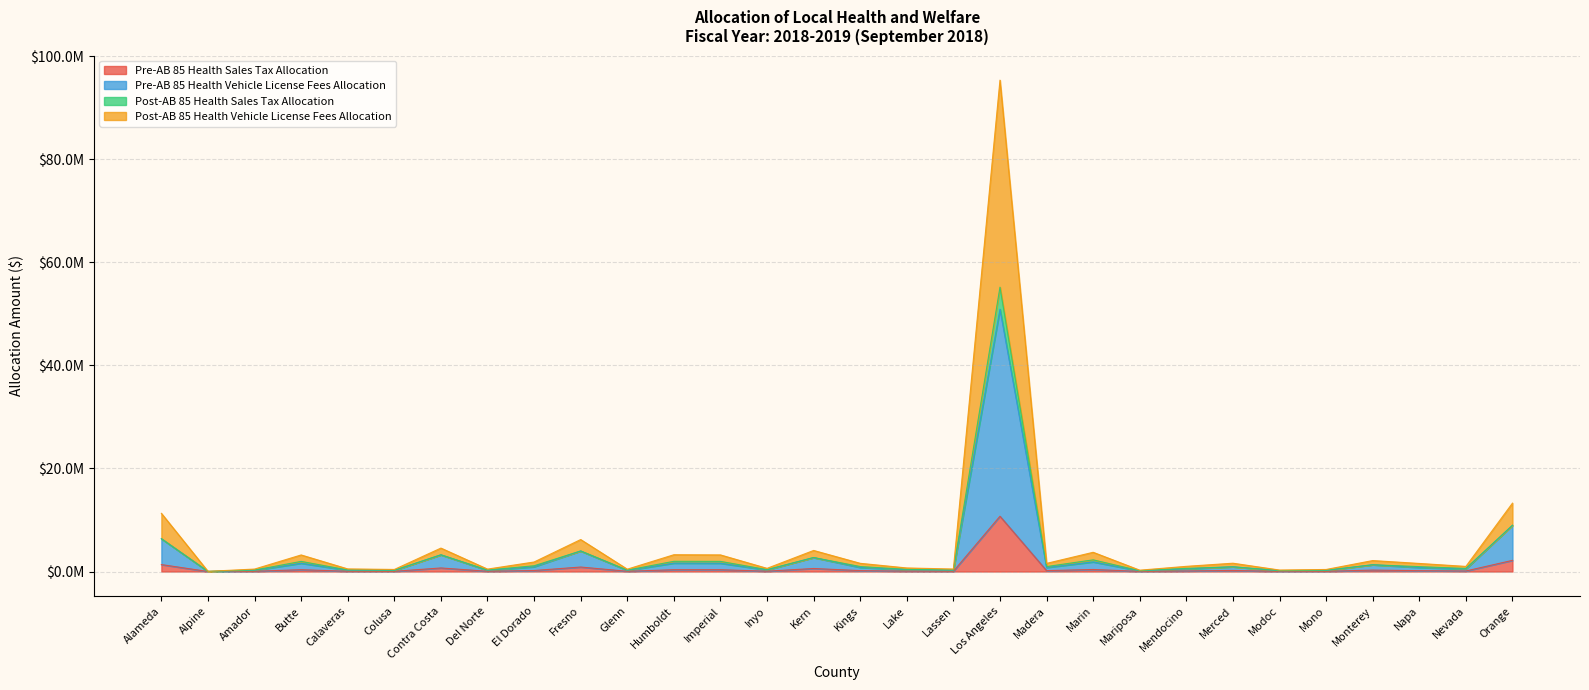

Between Glenn and Mariposa, which is larger?

Glenn